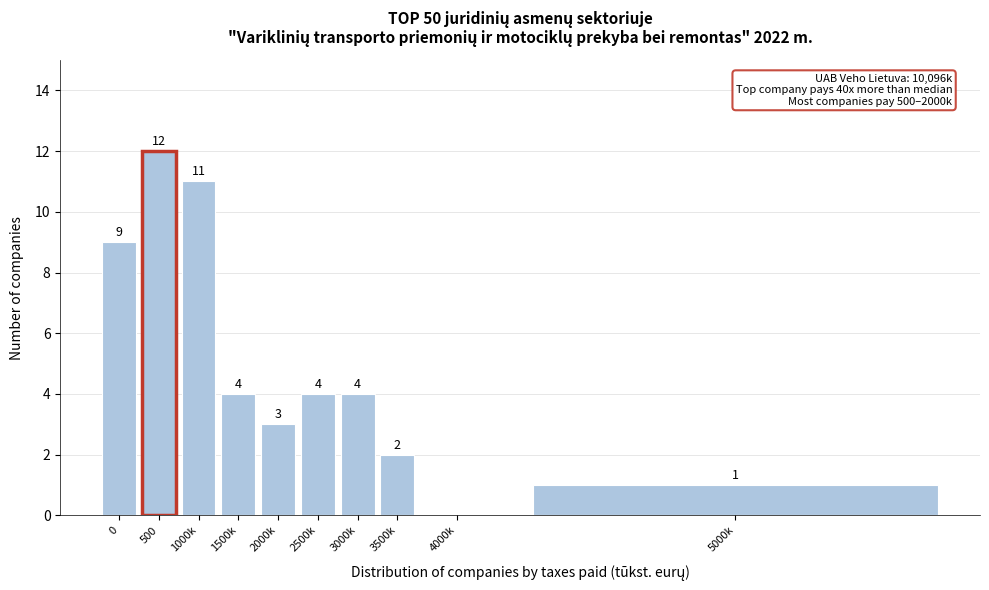

Reading left to right, transcribe all the data shown in this chart.

0=9	500=12	1000k=11	1500k=4	2000k=3	2500k=4	3000k=4	3500k=2	4000k=0	5000k=1